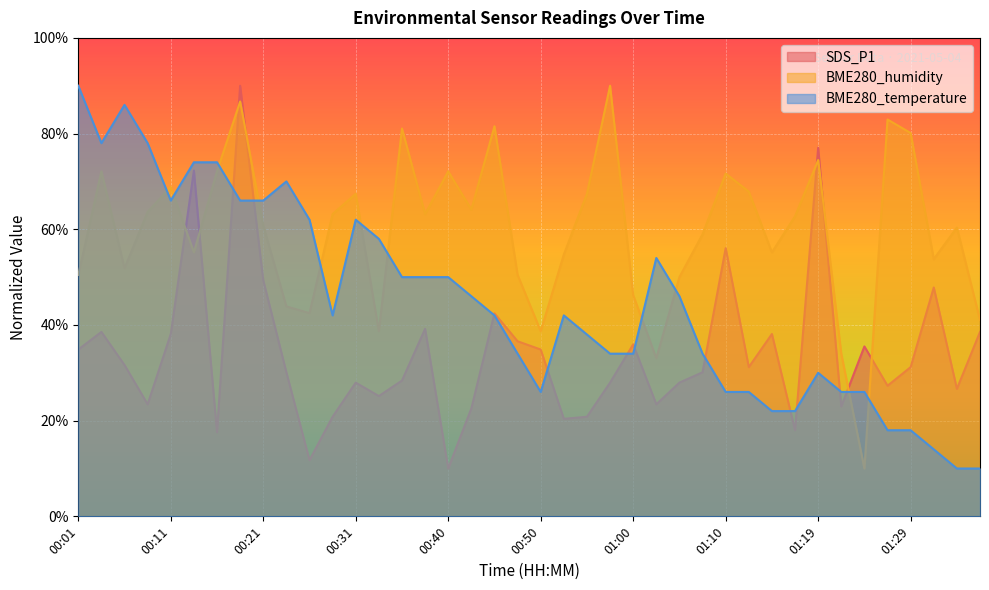

What is the minimum value shown in the chart?

10.0